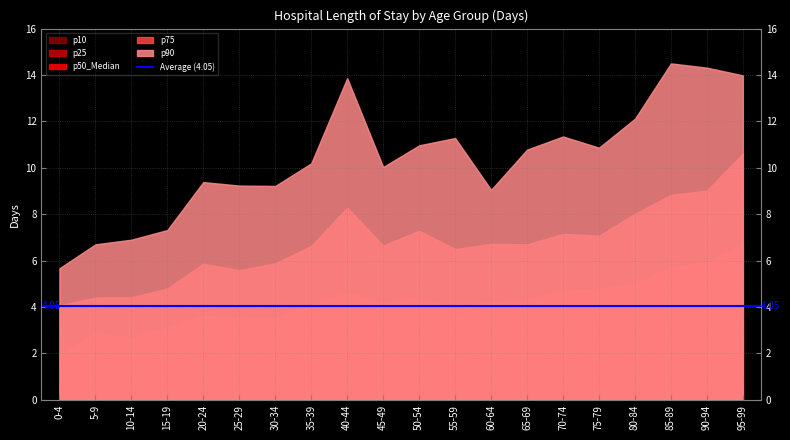

Does the chart have visible grid lines?

Yes